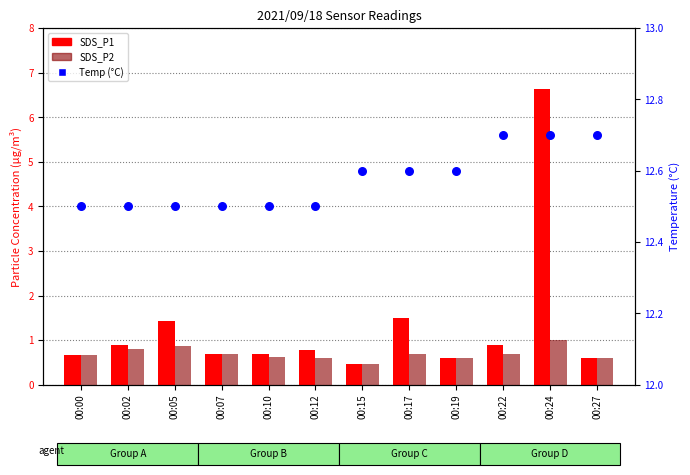

What is the total value across all series at 00:17?

14.8